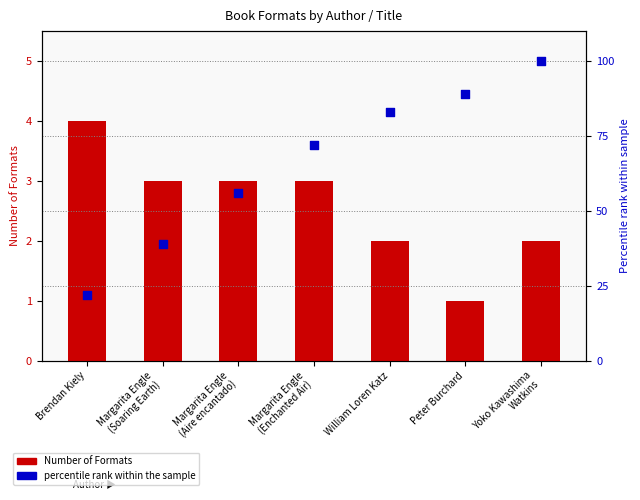

At which category is the sum across all series the highest?

Yoko Kawashima
Watkins